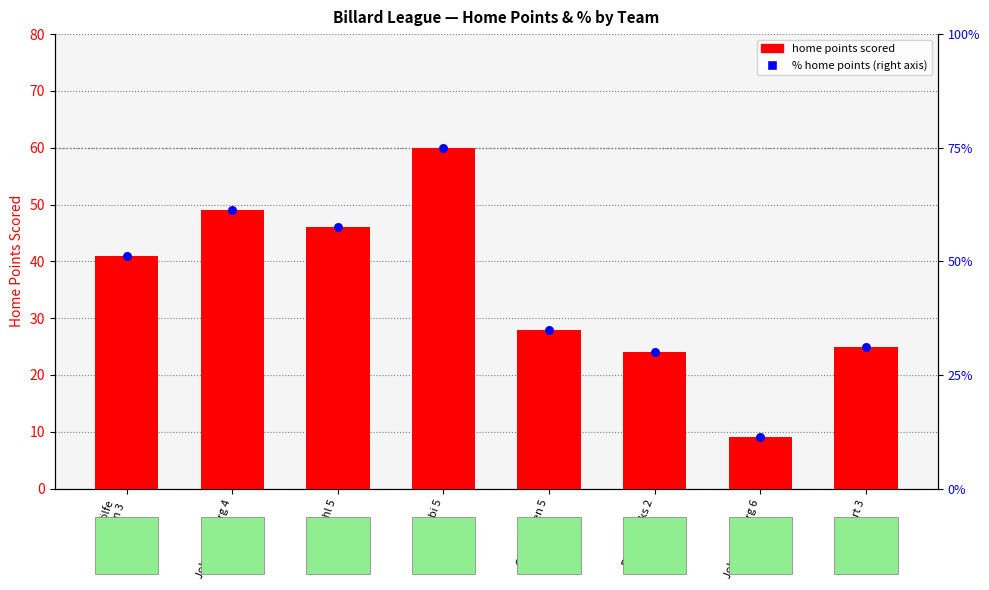

Which series has the widest spread of Y values?

% home points